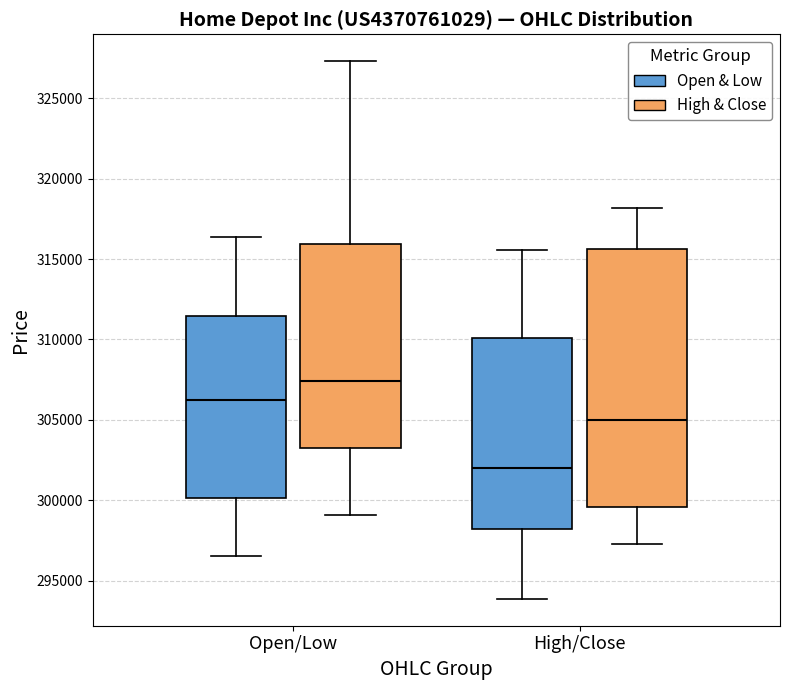

Which box's median line is the lowest?

High/Close (Open & Low)